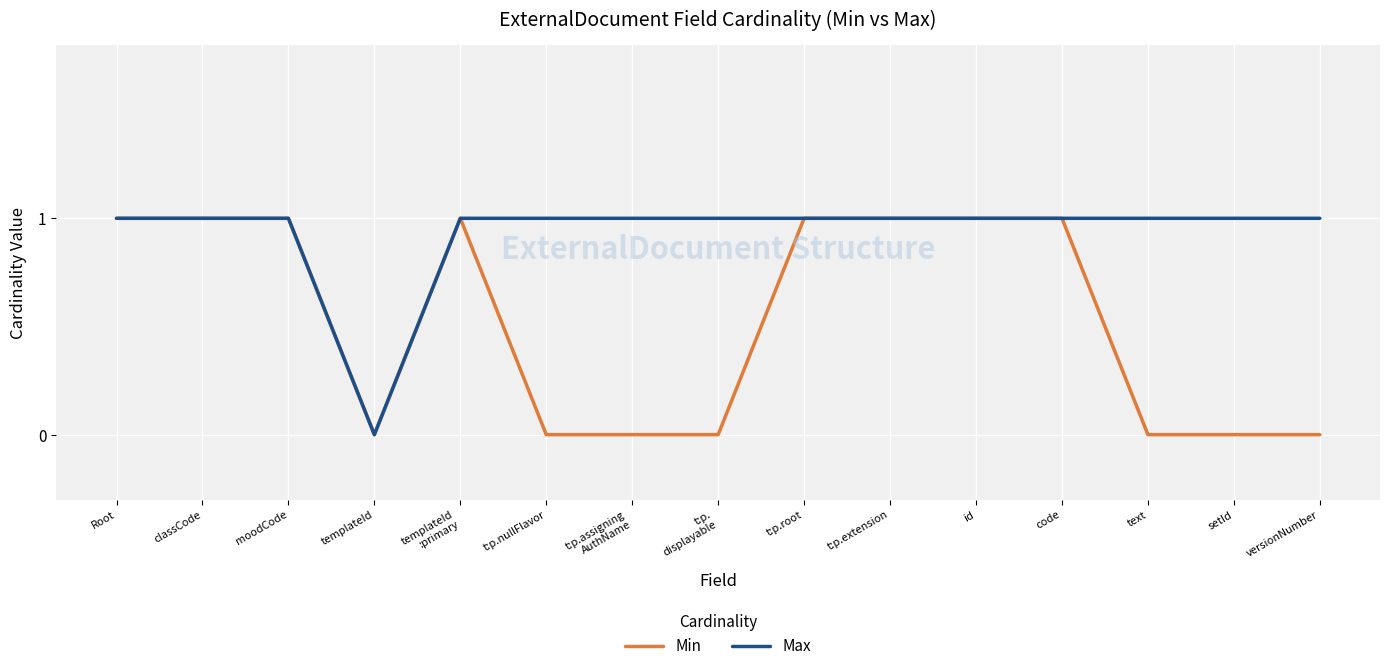

At text, list the series in order from smallest to largest.

Min, Max